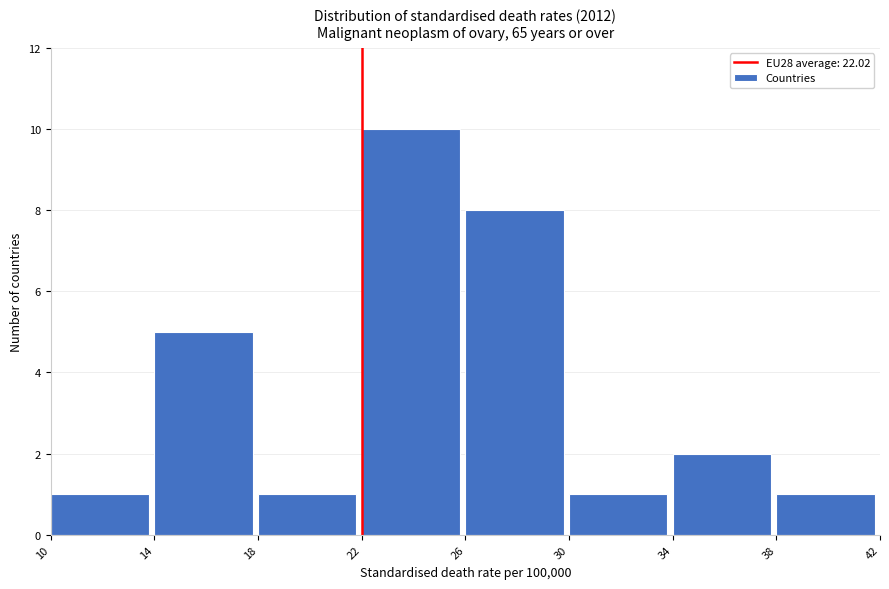

Reading left to right, list every bar in this chart as the range it spans on the x-axis followed by its height. The values are not printed on the chart, so give them approximately, as read against the axis.

10 to 14: 1
14 to 18: 5
18 to 22: 1
22 to 26: 10
26 to 30: 8
30 to 34: 1
34 to 38: 2
38 to 42: 1